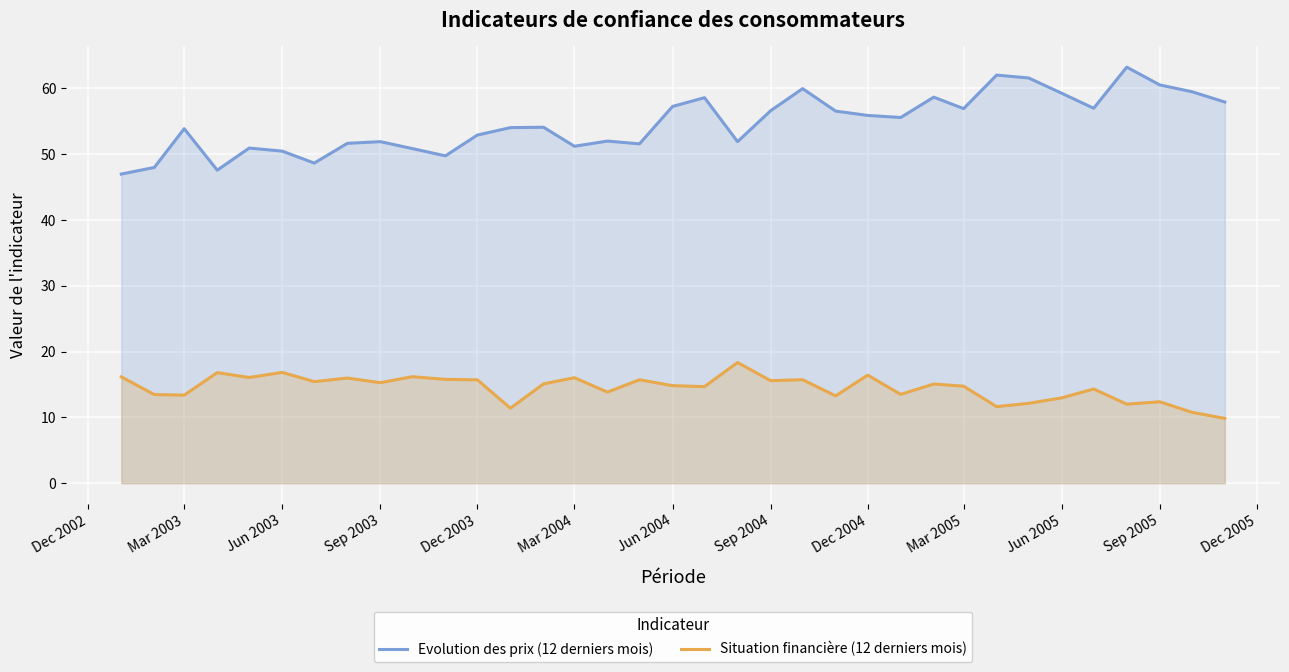

What is the total value across all series at Sep 2005?

72.9